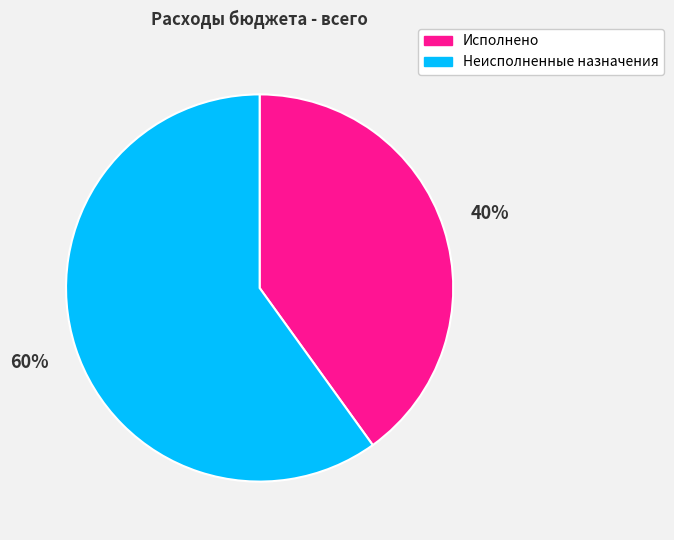

Do Исполнено and Неисполненные назначения together represent more than half of the pie?

Yes